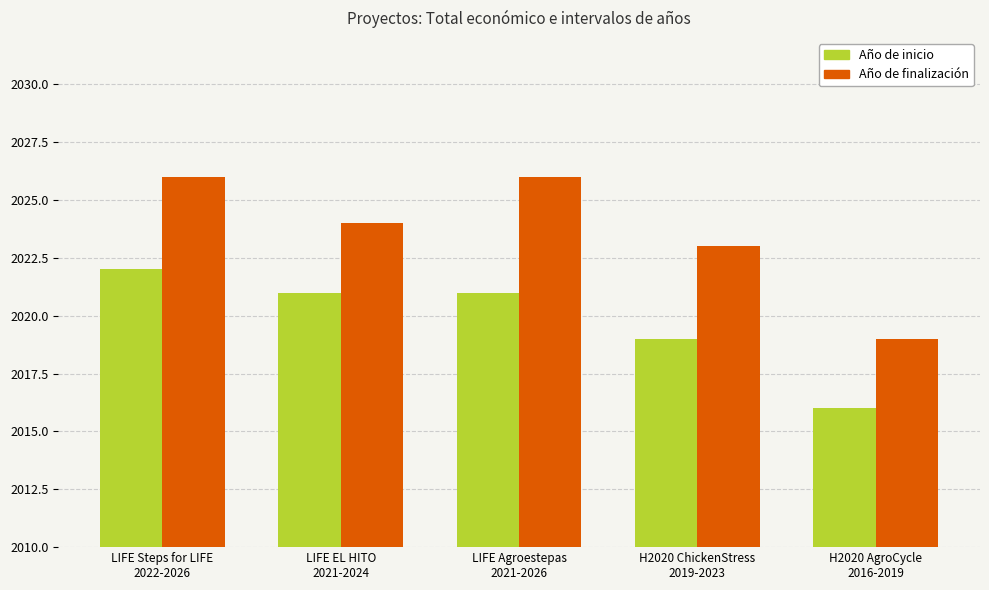

Which series has the largest total across all categories?

Año de finalización